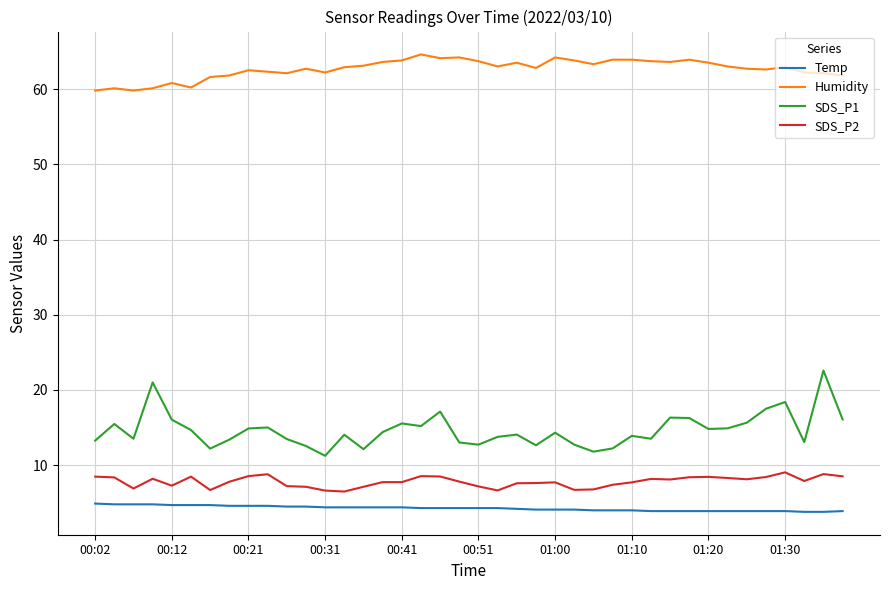

Which series has the largest total across all categories?

Humidity